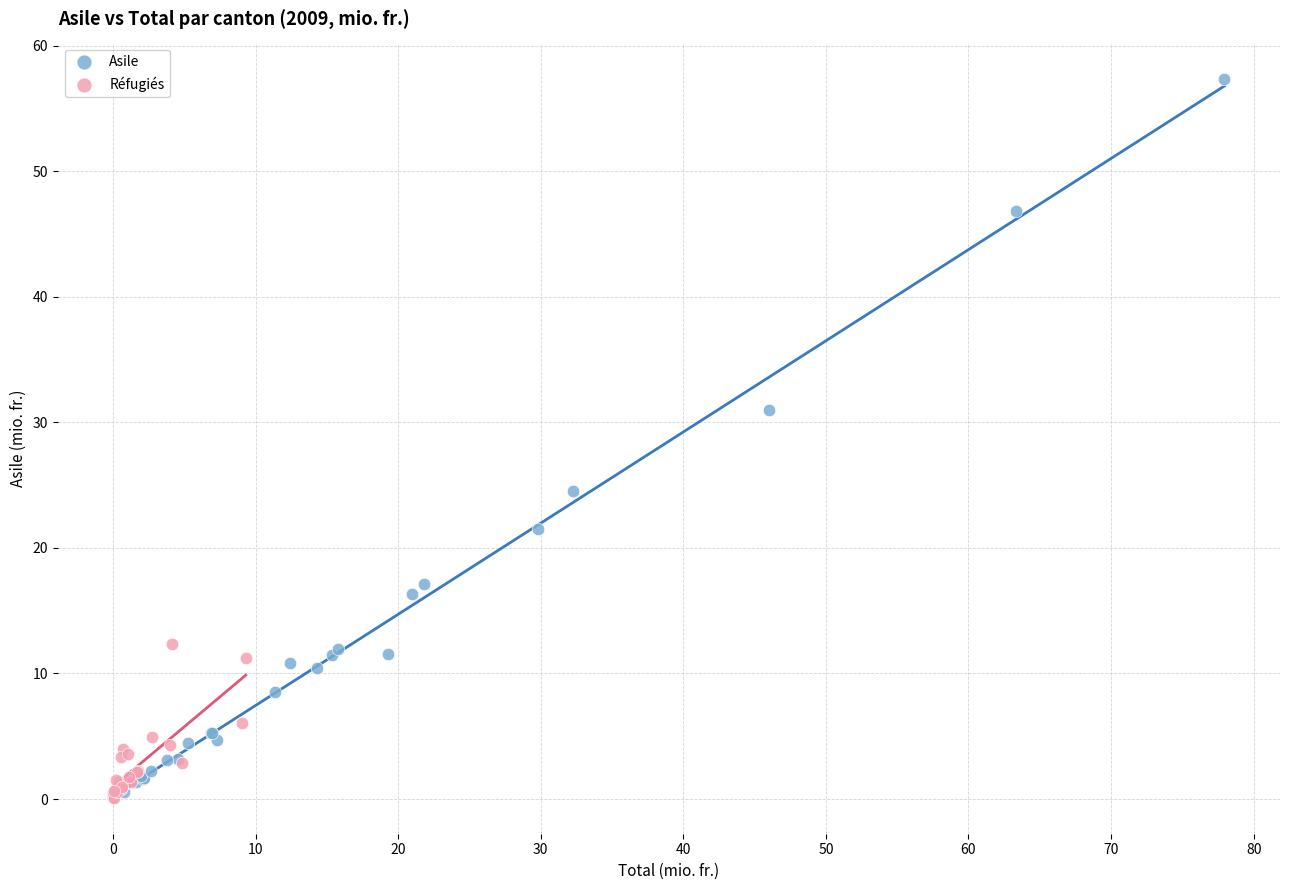

Which series contains the highest Y value?

Asile